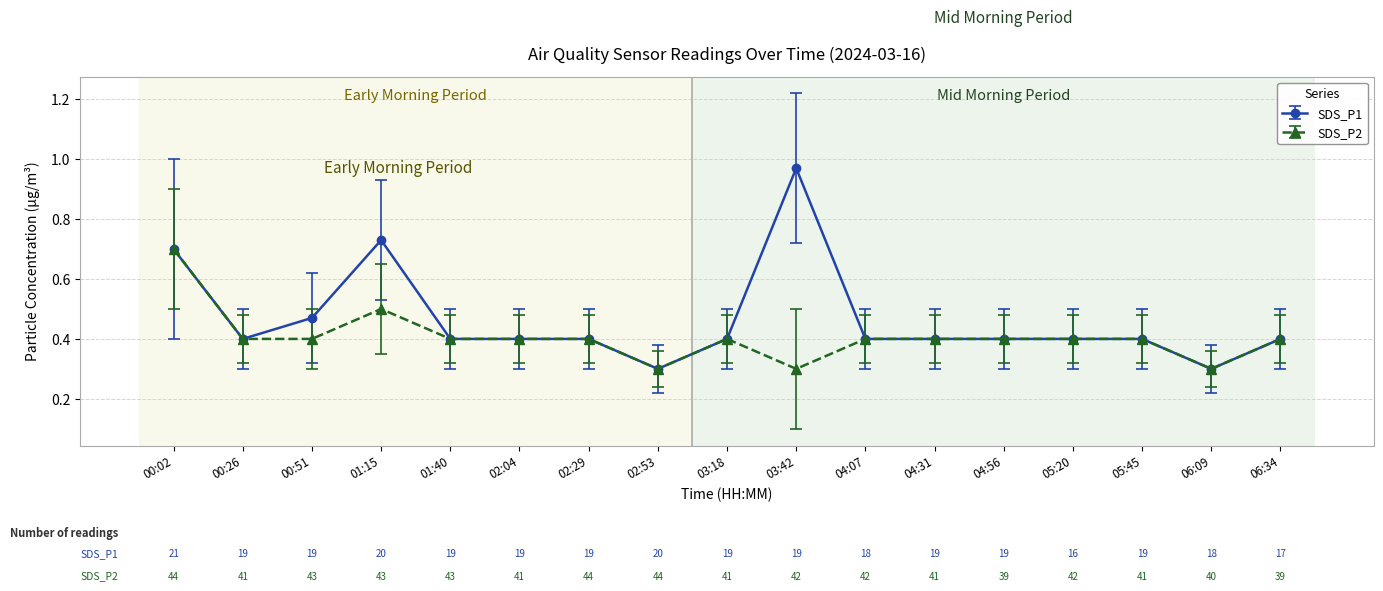

What is the label of the 15th point from the left?

05:45